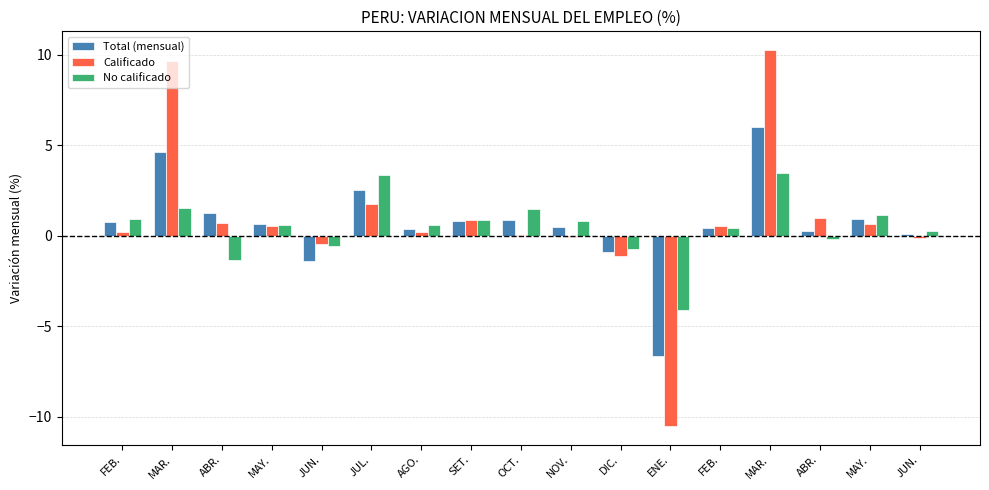

What are all the series names shown in the legend?

Total (mensual), Calificado, No calificado